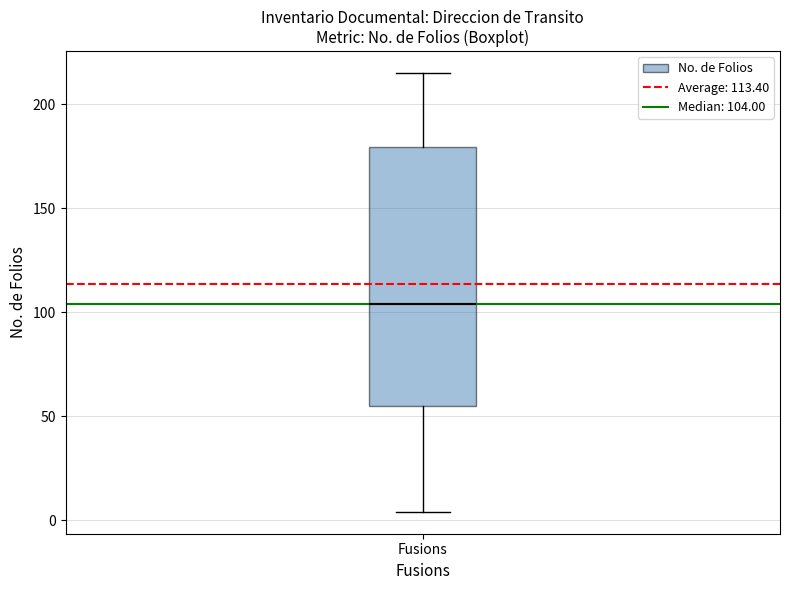

Where does the median line of the box for Fusions sit on the y-axis? The values are not printed on the chart, so give them approximately, as read against the axis.

105